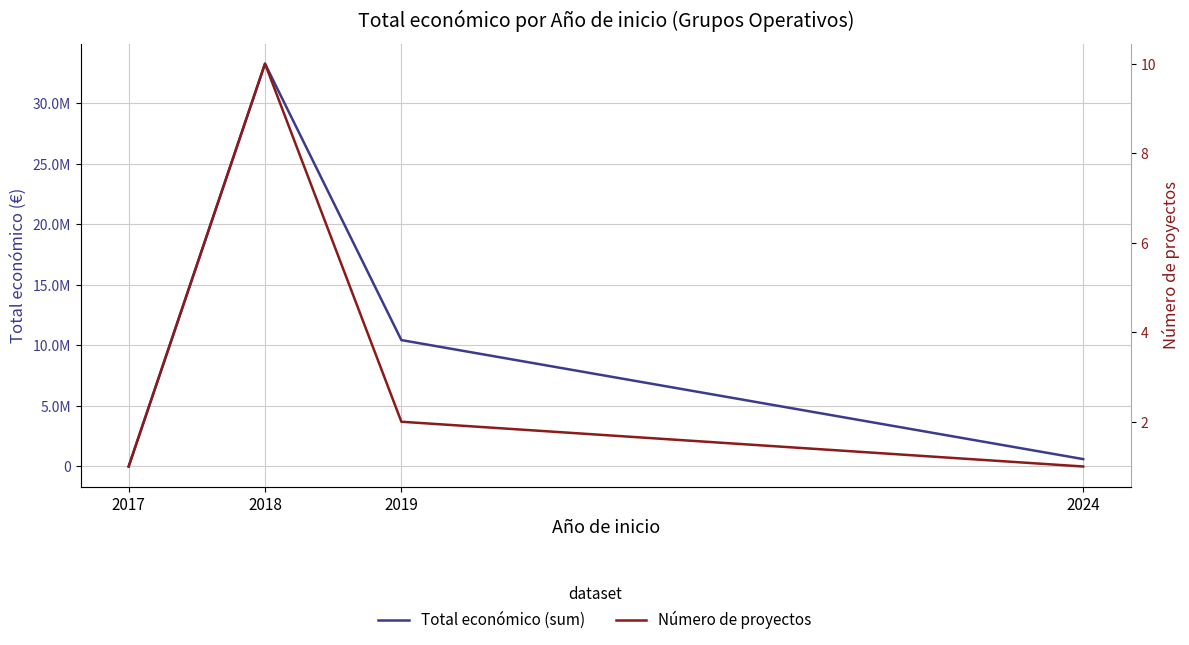

After their last crossing, which series has the higher values: Total económico (sum) or Número de proyectos?

Total económico (sum)